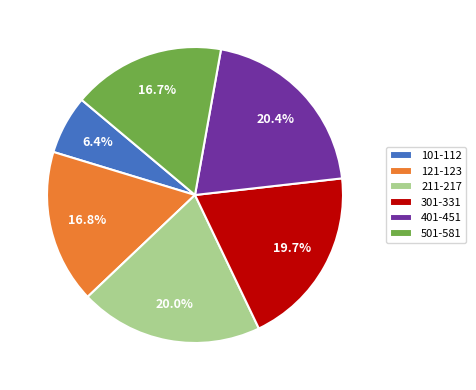

Do 401-451 and 301-331 together represent more than half of the pie?

No